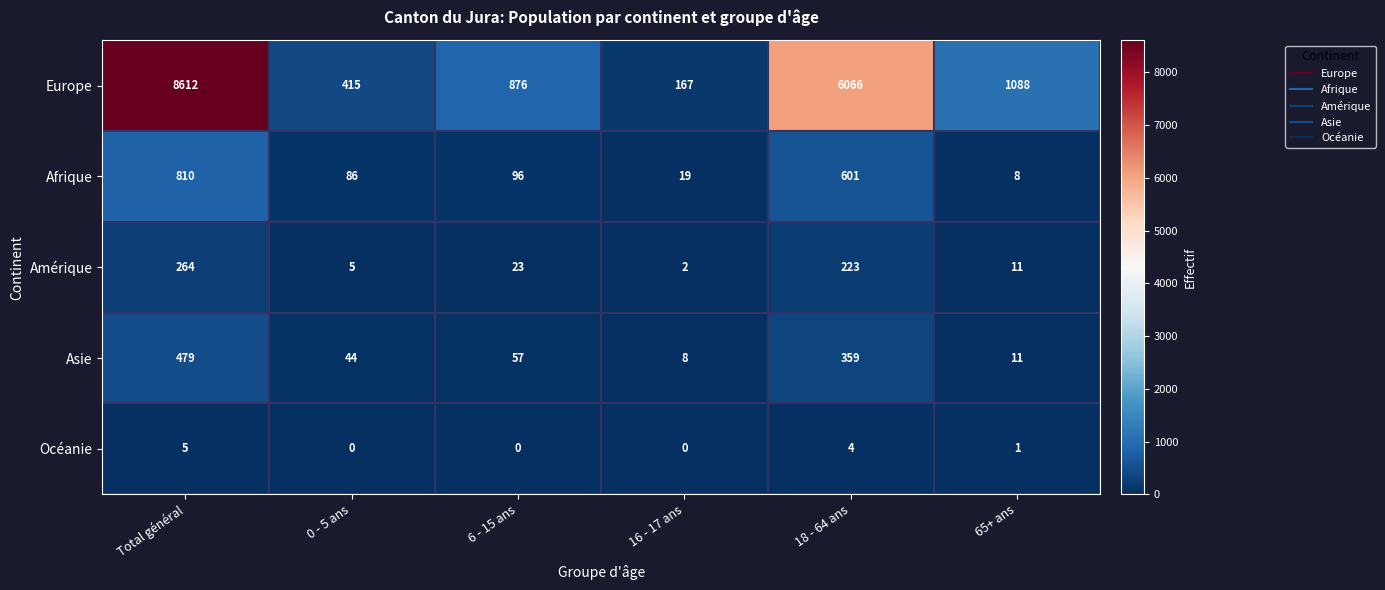

Rank the series at 18 - 64 ans from highest to lowest value.

Europe, Afrique, Asie, Amérique, Océanie